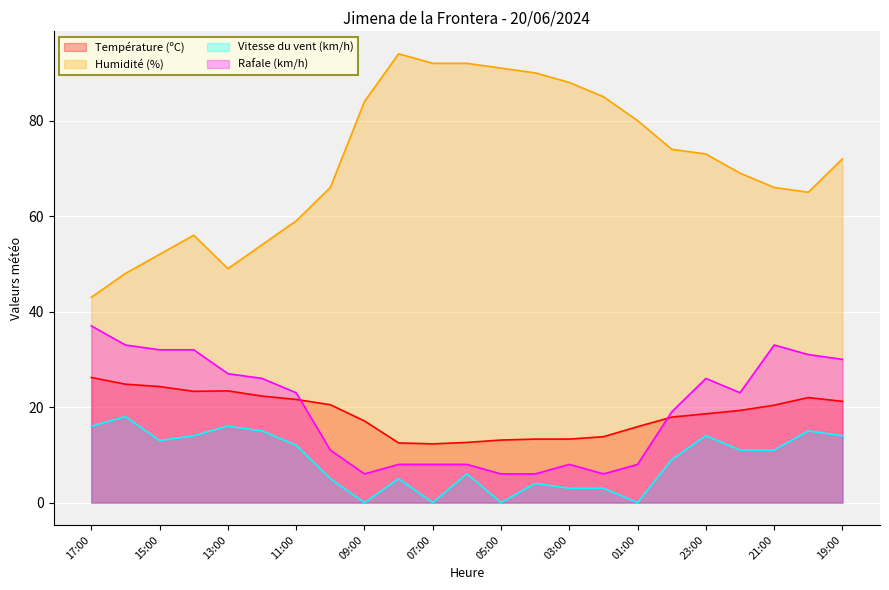

What is the value of the Vitesse du vent (km/h) point at the 23rd from the left?

14.0